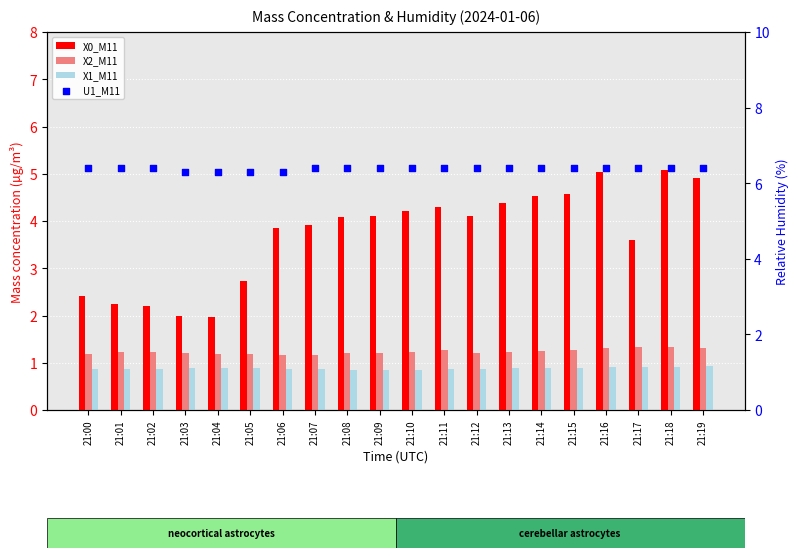

Which series contains the lowest Y value?

X1_M11